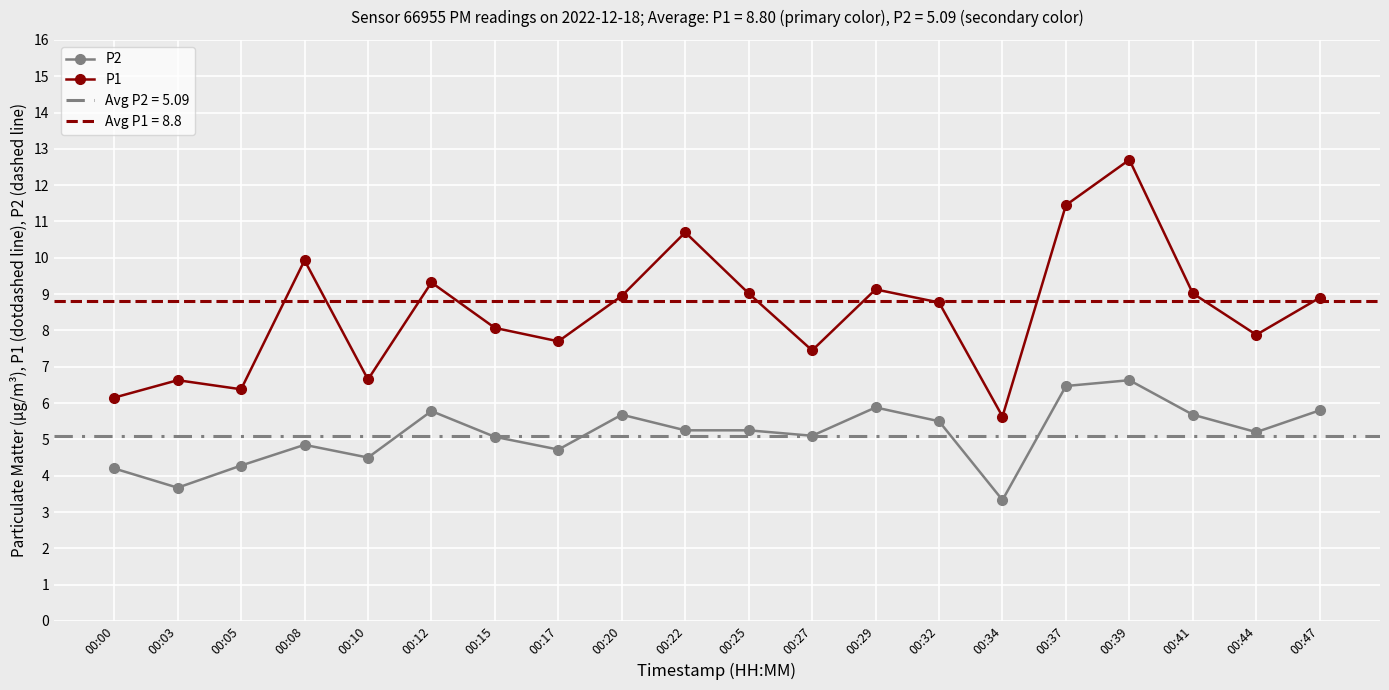

How many values in the P2 series exceed 5?

13